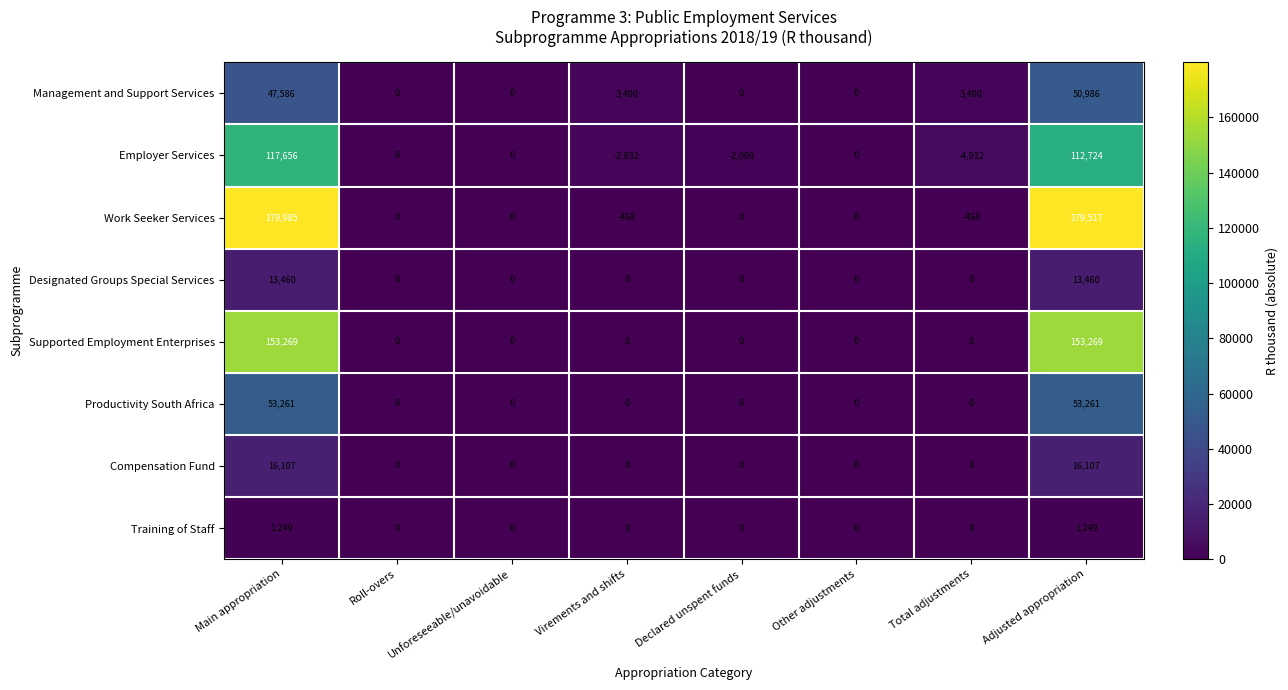

What is the total value across all series at Adjusted appropriation?

580573